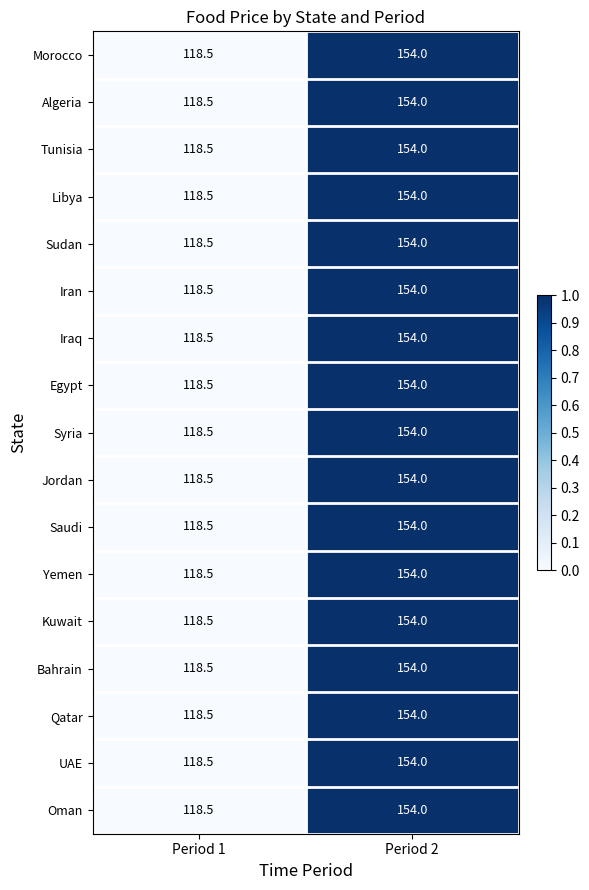

Read the Jordan value at Period 1.

118.5